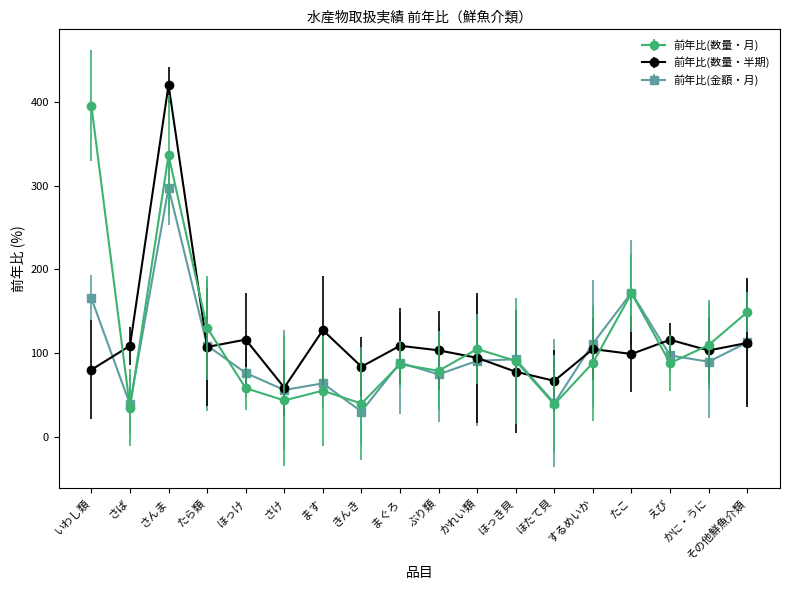

What is the sum of all 前年比(数量・月) values?

2098.9